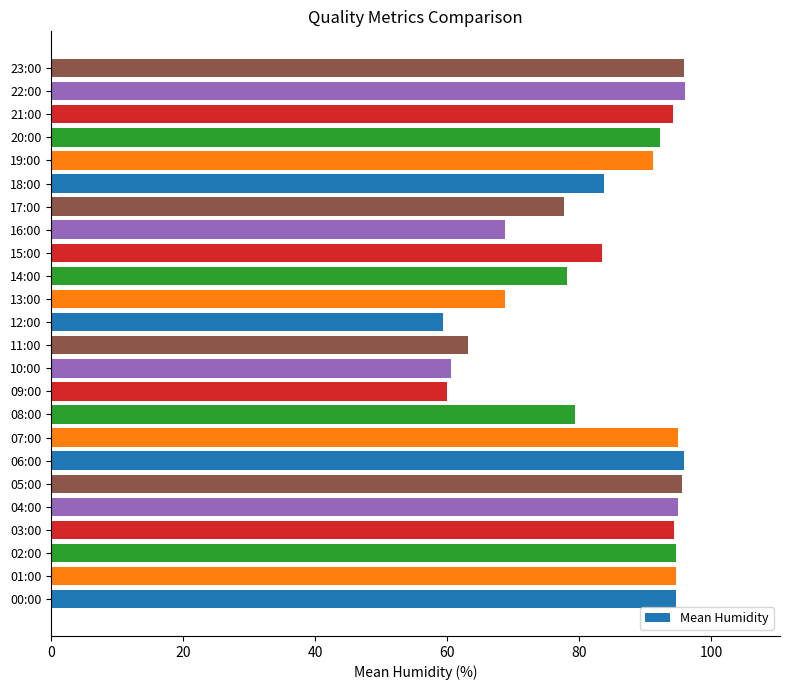

What is the ratio of the value at 09:00 to the value at 23:00?

0.6